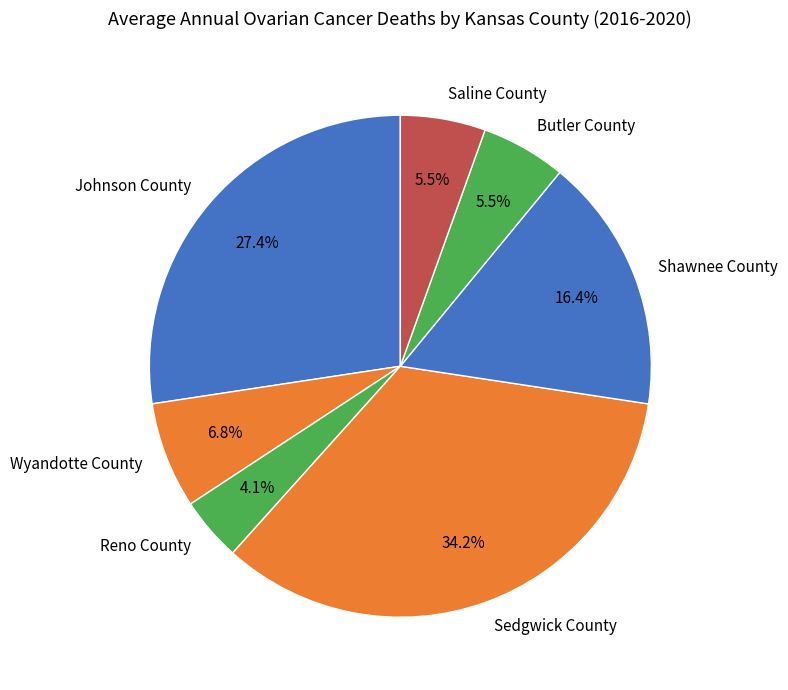

What is the total percentage of Shawnee County and Saline County?

21.9%